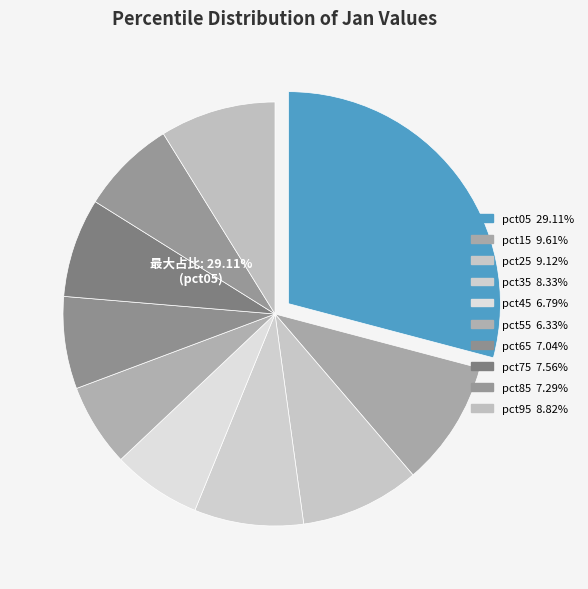

Which has a higher value, pct05 or pct95?

pct05